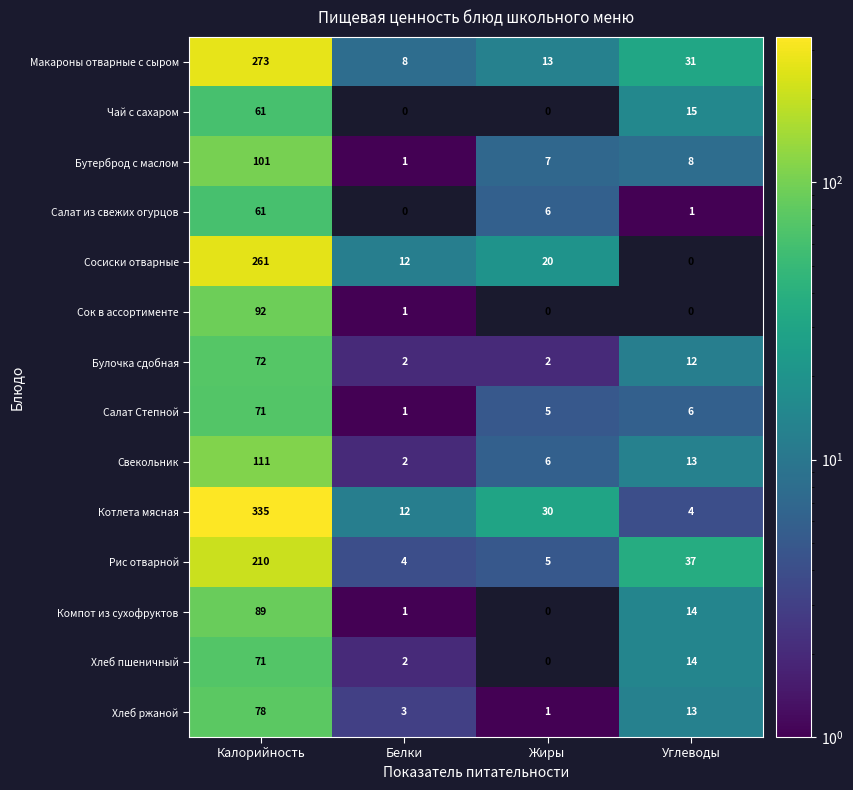

Rank the categories by Хлеб пшеничный value from highest to lowest.

Калорийность, Углеводы, Белки, Жиры